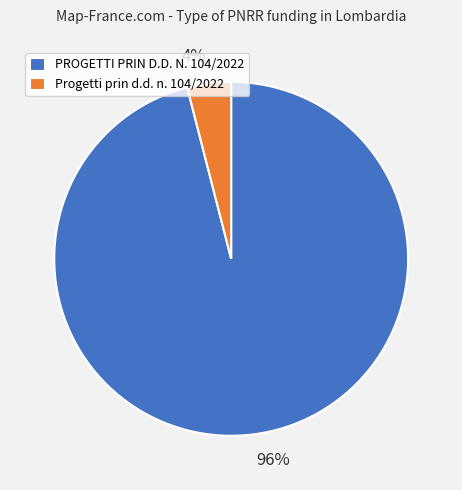

Combined, do 96% and 4% account for over 50%?

Yes